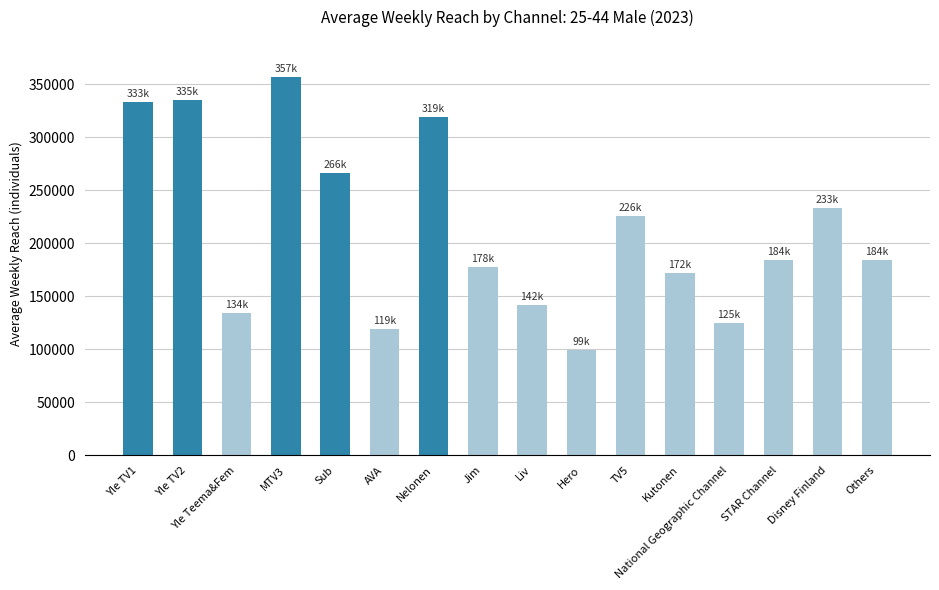

Count the number of data series in this chart.

1